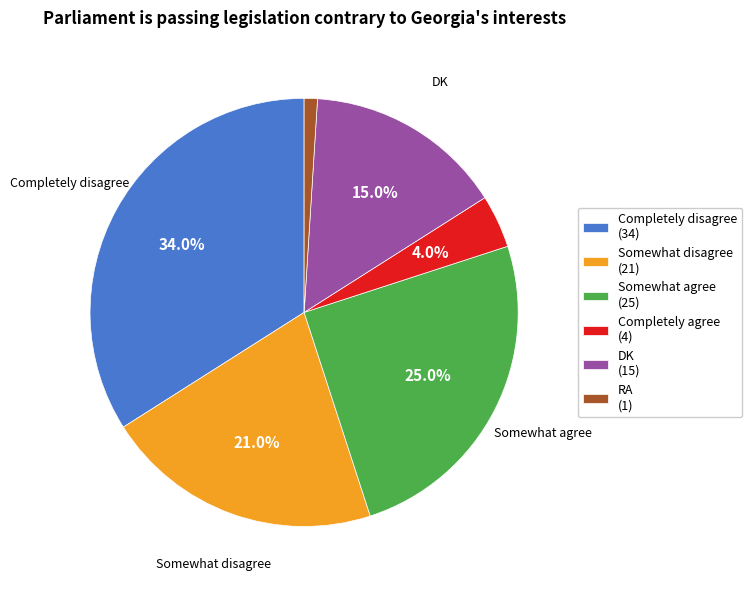

Does any single category account for the majority?

No